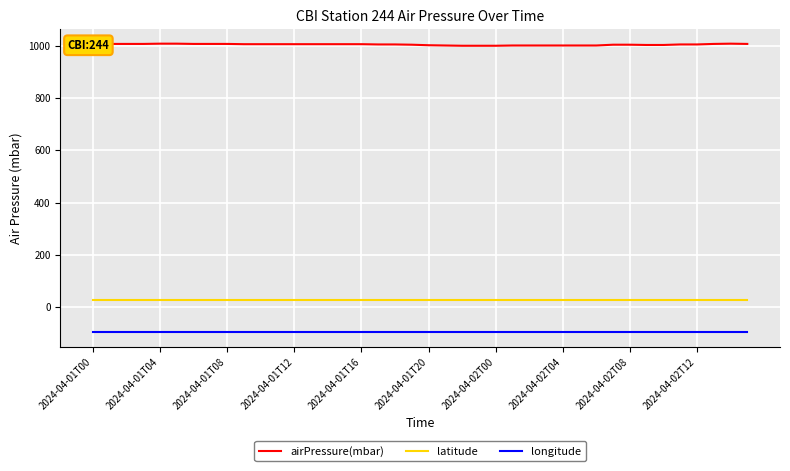

What is the greatest value displayed?

1009.0